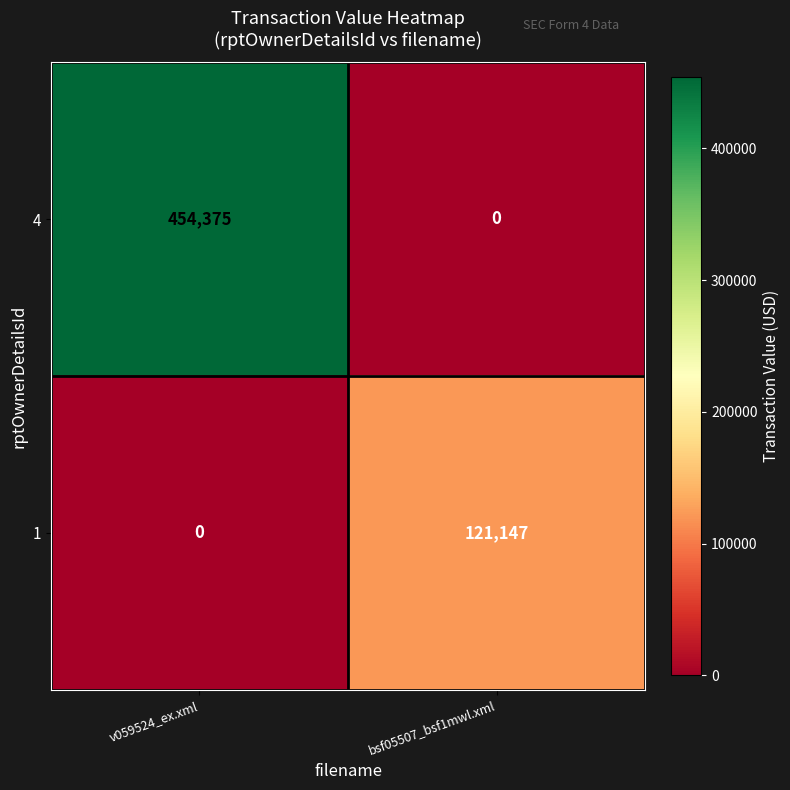

Which series changed the most between v059524_ex.xml and bsf05507_bsf1mwl.xml?

4